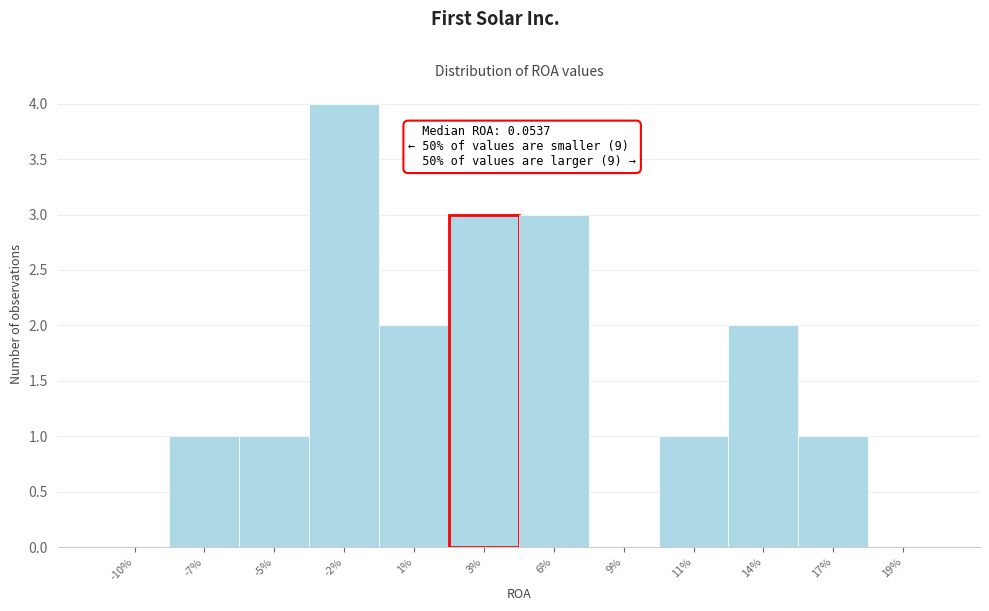

Reading left to right, extract all data points from this chart.

-10%=0	-7%=1	-5%=1	-2%=4	1%=2	3%=3	6%=3	9%=0	11%=1	14%=2	17%=1	19%=0